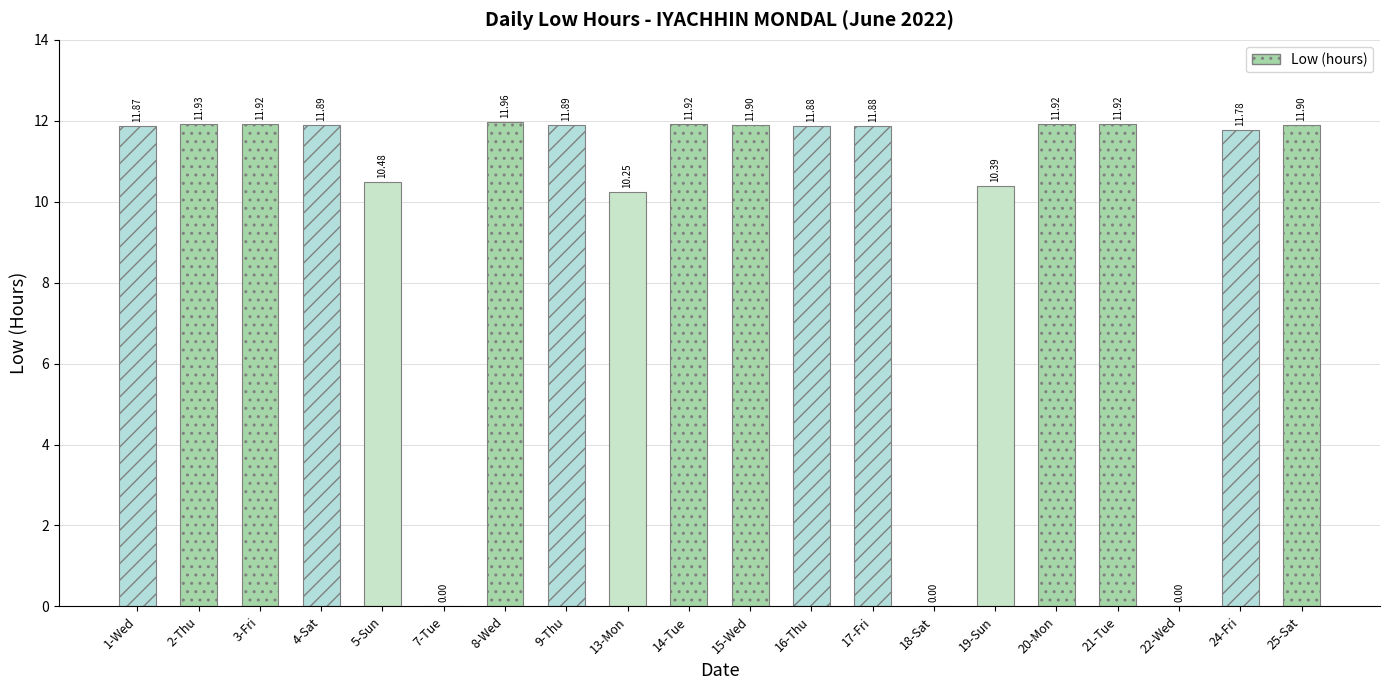

How many bars are there in total?

20